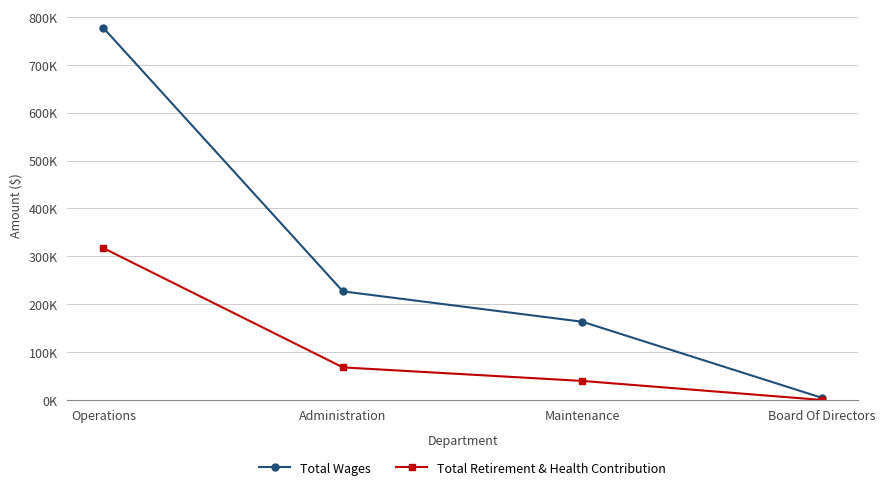

At which category is the sum across all series the highest?

Operations